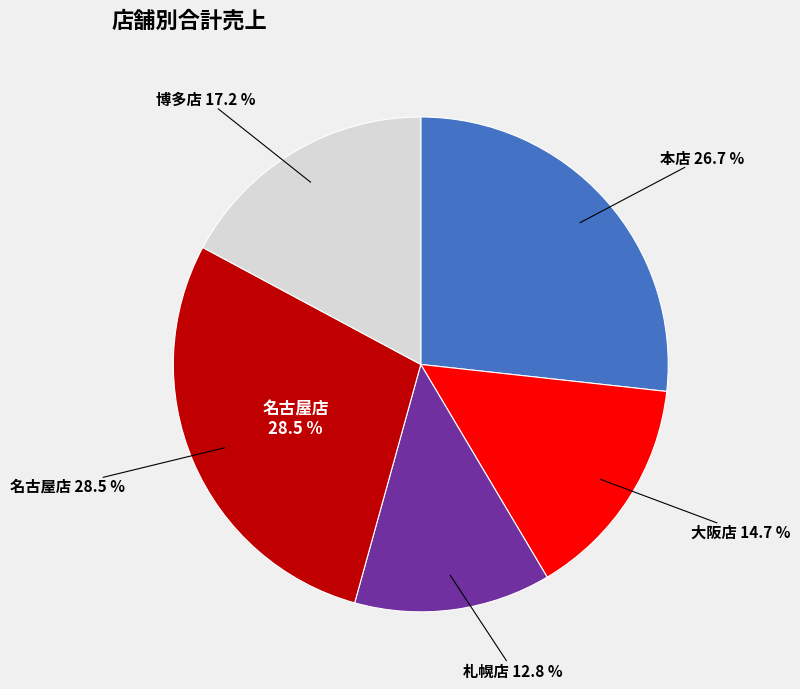

How many slices are in this pie chart?

5